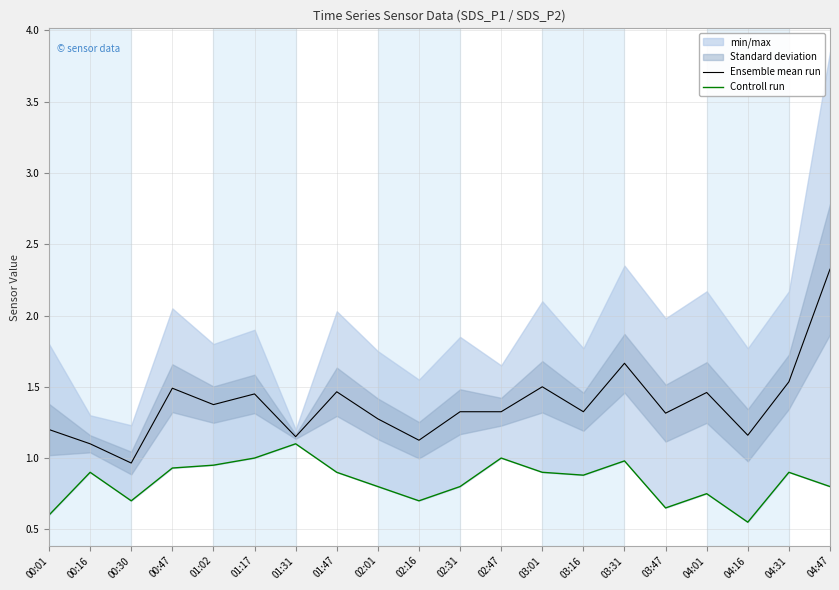

What is the sum of all Controll run values?

16.8